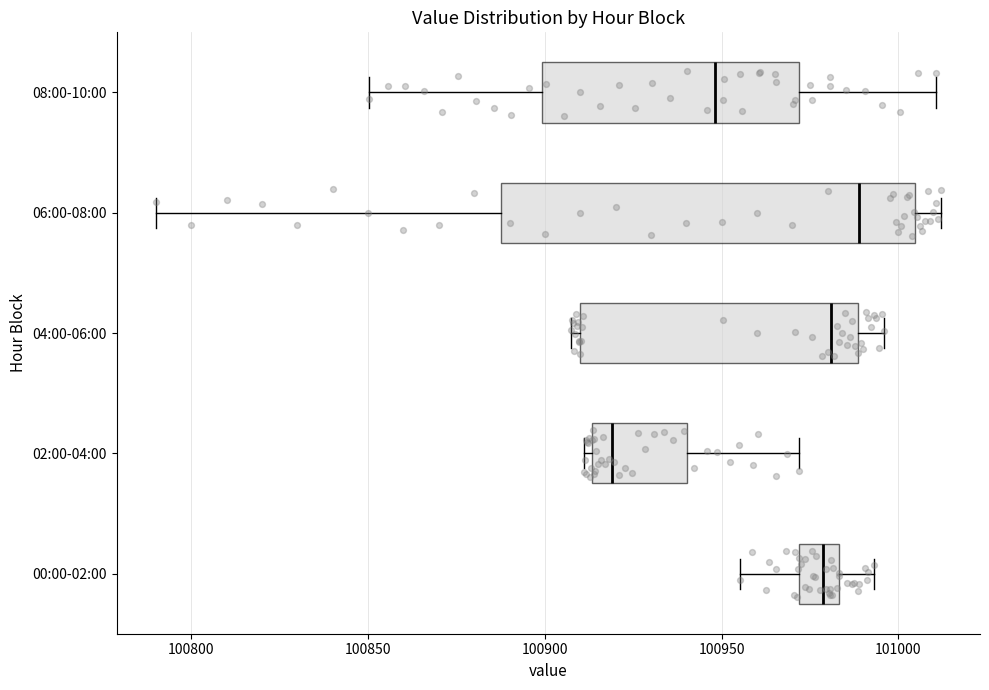

Comparing the boxes themselves (not the whiskers), which one is the widest?

06:00-08:00